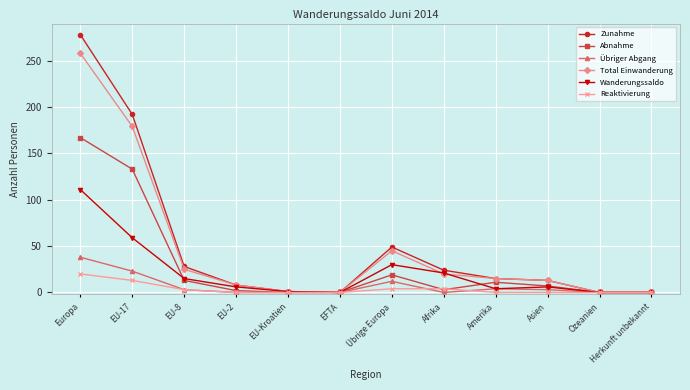

What is the difference between the maximum and minimum values in the Total Einwanderung series?

258